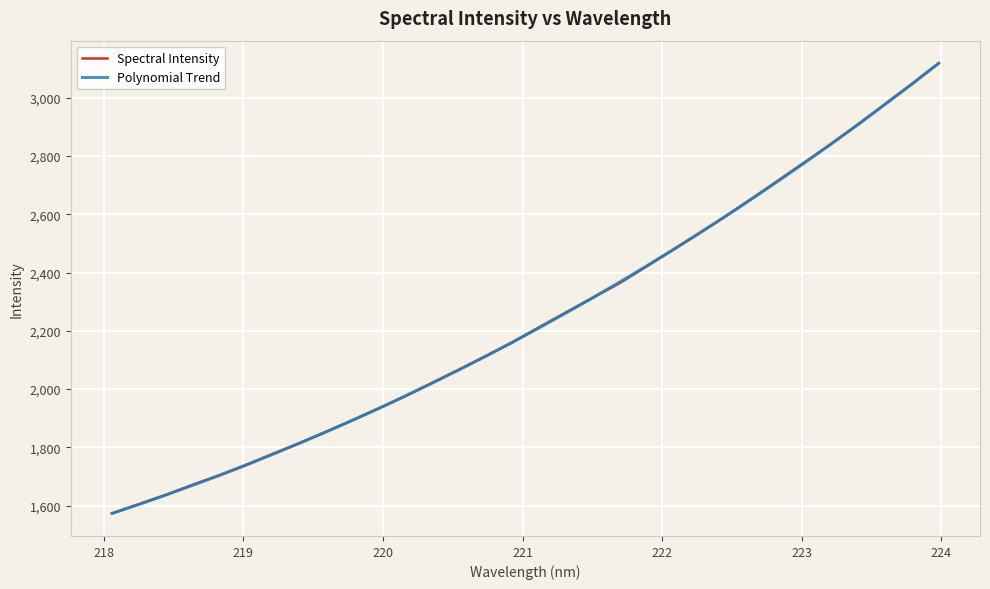

What is the minimum value for Polynomial Trend?

1573.4